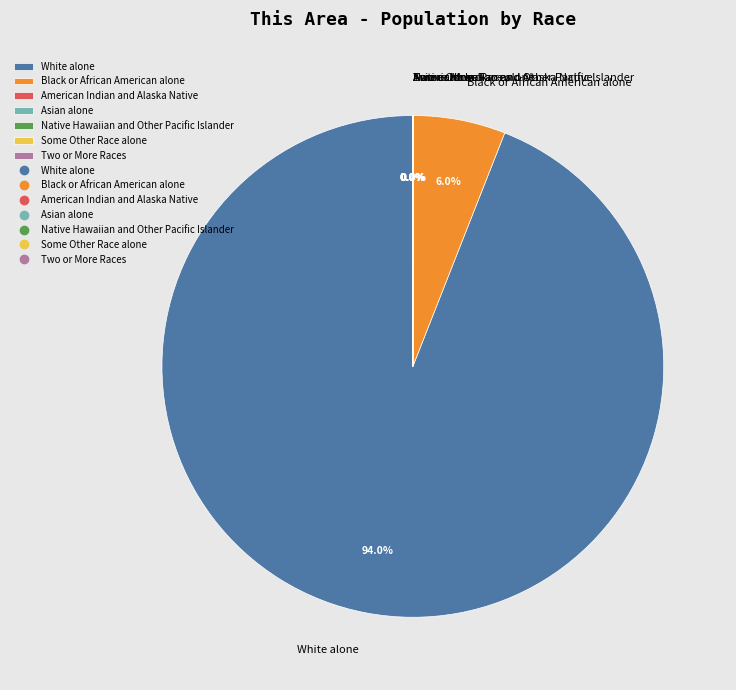

Which slice is the largest?

White alone